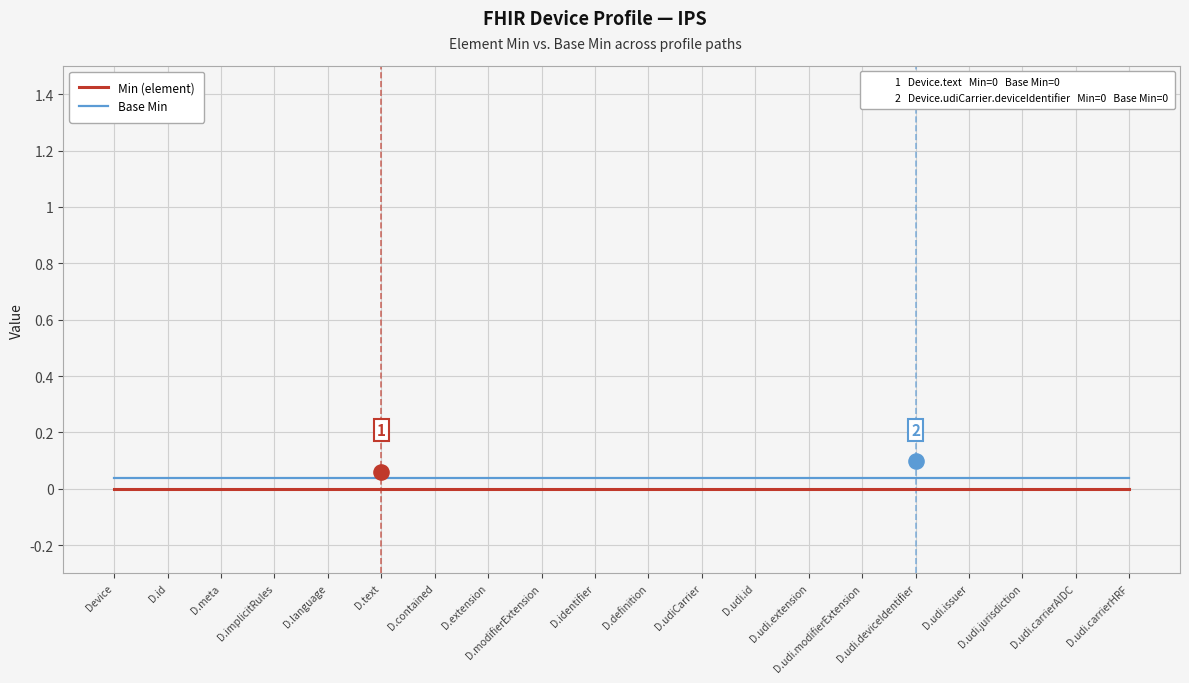

Is the value of Base Min at D.udi.carrierAIDC greater than the value of Min (element) at D.udi.id?

Yes